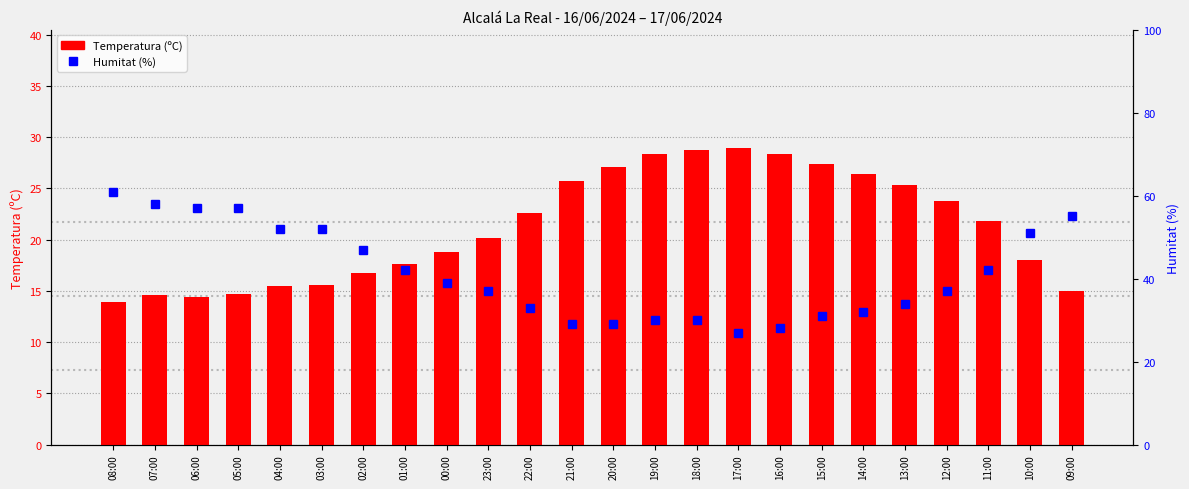

At which label is Temperatura (ºC) closest to 21?

23:00